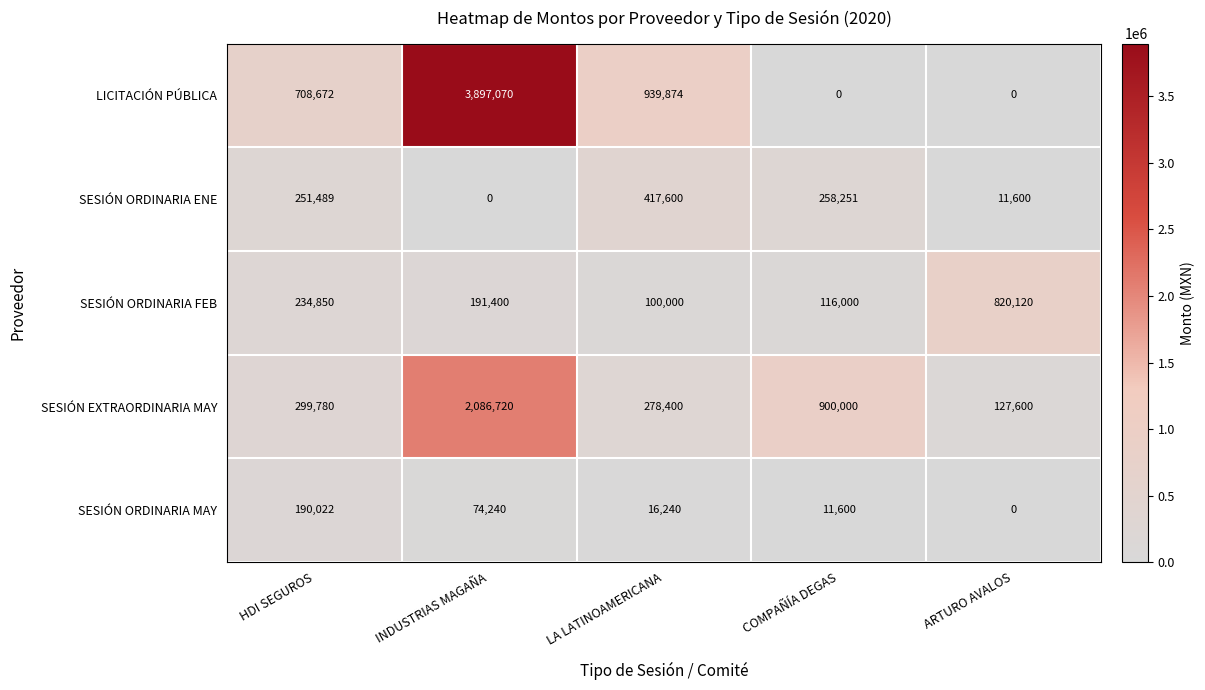

Reading left to right, extract all data points from this chart.

LICITACIÓN PÚBLICA: HDI SEGUROS=708672	INDUSTRIAS MAGAÑA=3897070	LA LATINOAMERICANA=939874	COMPAÑÍA DEGAS=0	ARTURO AVALOS=0
SESIÓN ORDINARIA ENE: HDI SEGUROS=251489	INDUSTRIAS MAGAÑA=0	LA LATINOAMERICANA=417600	COMPAÑÍA DEGAS=258251	ARTURO AVALOS=11600
SESIÓN ORDINARIA FEB: HDI SEGUROS=234850	INDUSTRIAS MAGAÑA=191400	LA LATINOAMERICANA=100000	COMPAÑÍA DEGAS=116000	ARTURO AVALOS=820120
SESIÓN EXTRAORDINARIA MAY: HDI SEGUROS=299780	INDUSTRIAS MAGAÑA=2086720	LA LATINOAMERICANA=278400	COMPAÑÍA DEGAS=900000	ARTURO AVALOS=127600
SESIÓN ORDINARIA MAY: HDI SEGUROS=190022	INDUSTRIAS MAGAÑA=74240	LA LATINOAMERICANA=16240	COMPAÑÍA DEGAS=11600	ARTURO AVALOS=0